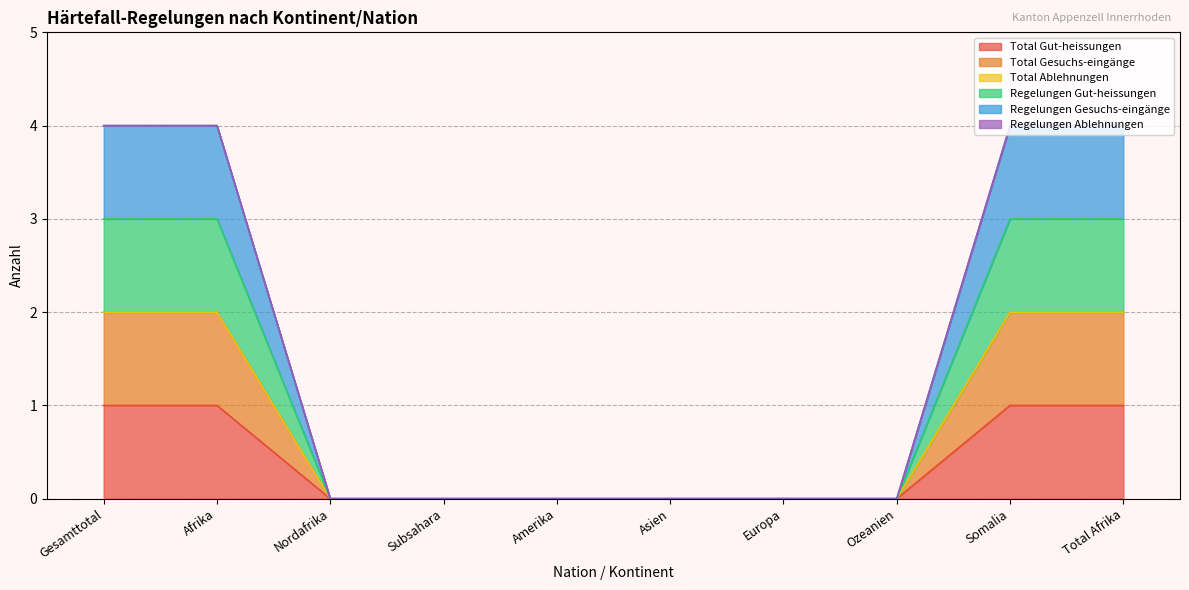

What position from the left is Ozeanien?

8